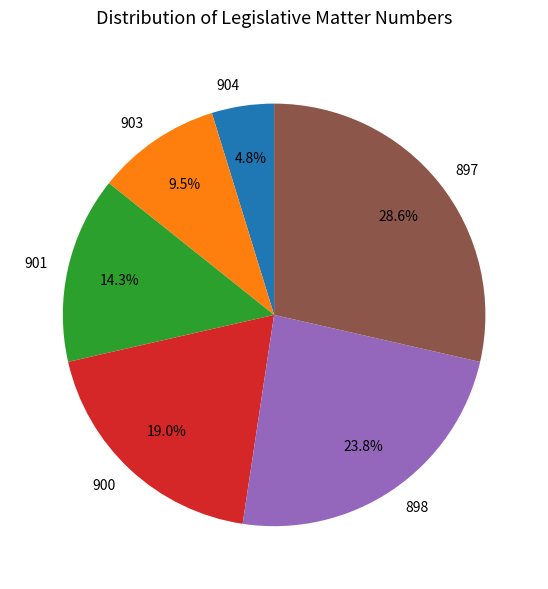

To the nearest percent, what is the average slice percentage?

17%